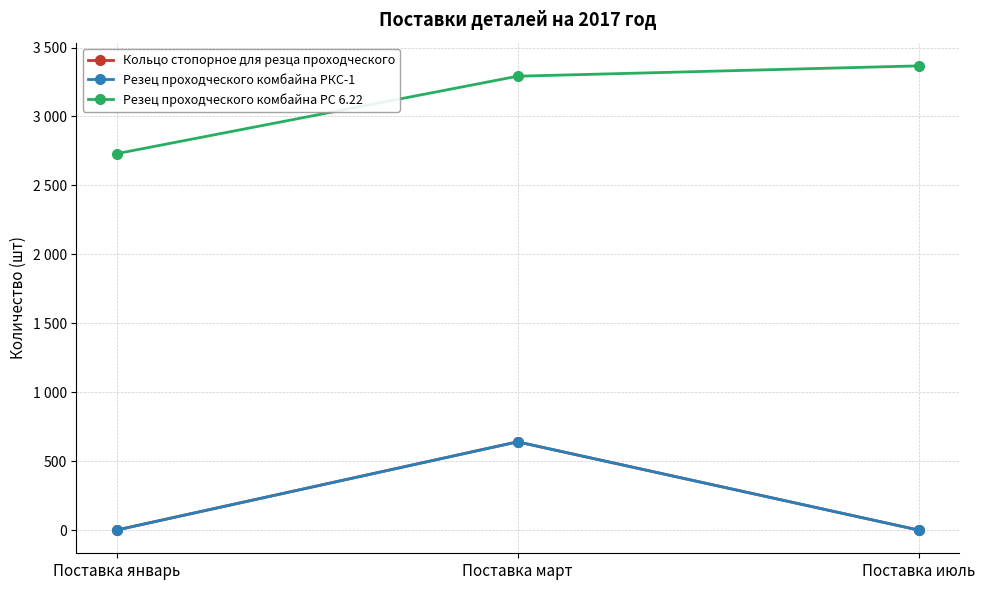

True or false: Кольцо стопорное для резца проходческого has a value of 640 at Поставка март.

True